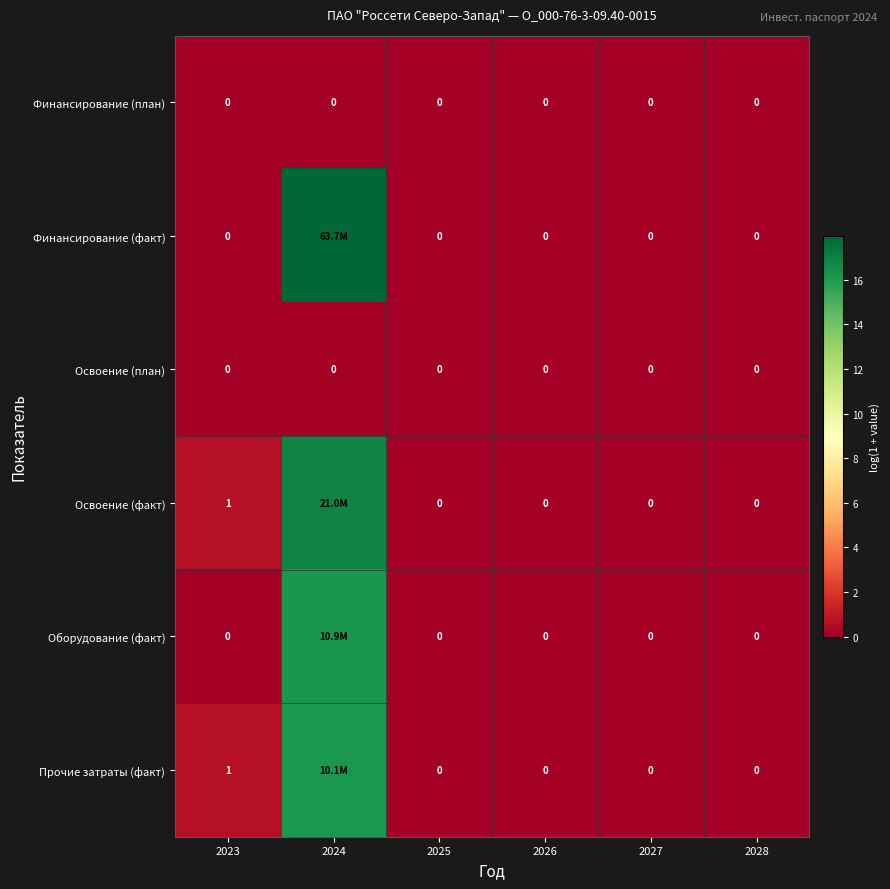

The Освоение (факт) series shows 0.0 at 2026. True or false?

True